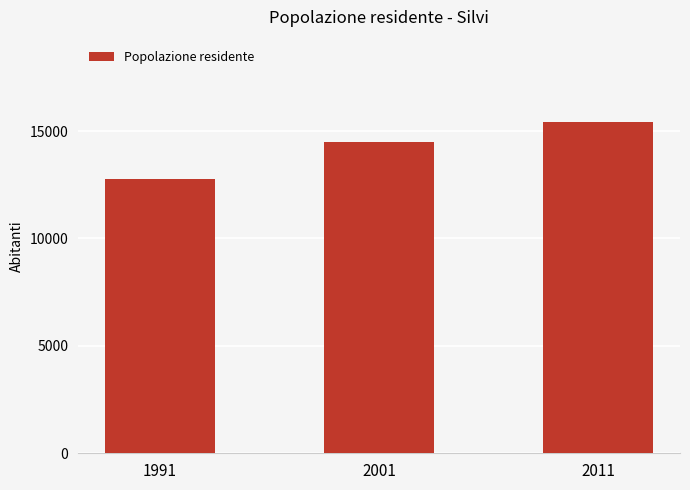

How many values are below 14478?

1